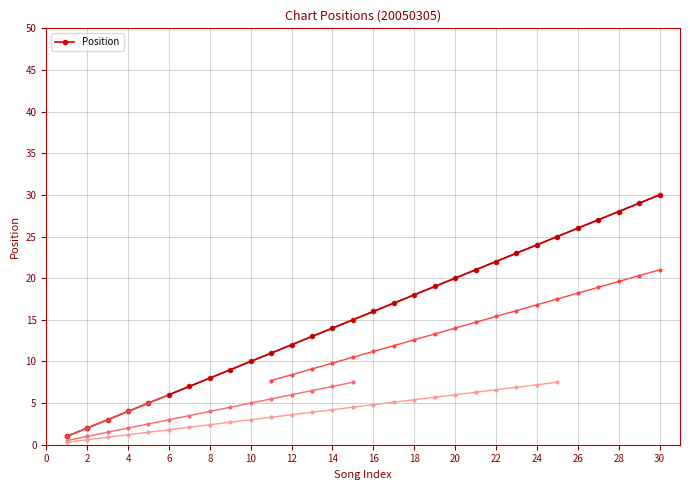

Reading left to right, what are all the values shown in this chart?

1	2	3	4	5	6	7	8	9	10	11	12	13	14	15	16	17	18	19	20	21	22	23	24	25	26	27	28	29	30